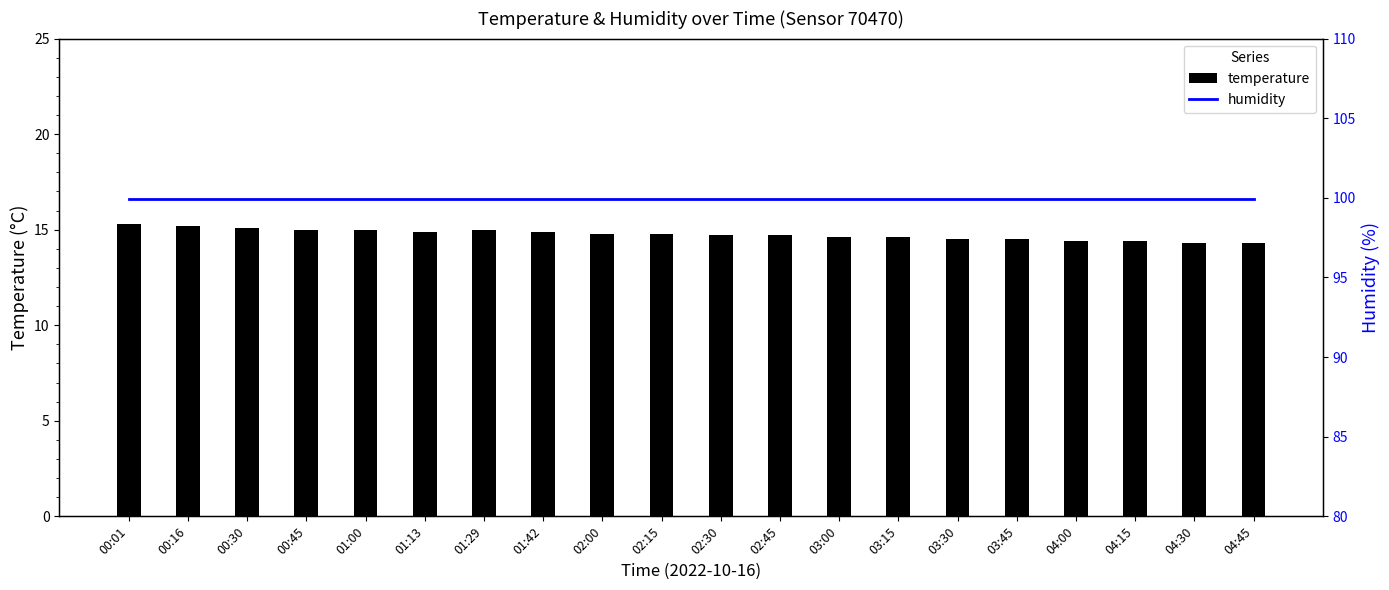

What is the sum of the temperature values at 03:15 and 02:45?

29.3